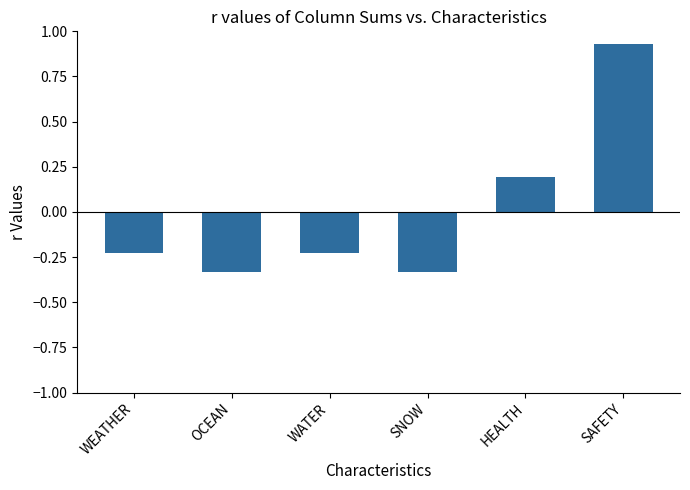

The value at HEALTH is 0.0. True or false?

False